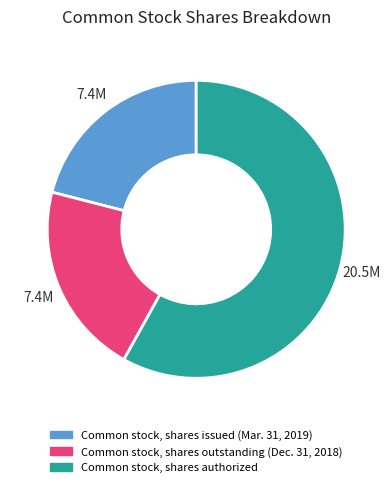

Do Common stock, shares authorized and Common stock, shares outstanding (Dec. 31, 2018) together represent more than half of the pie?

Yes